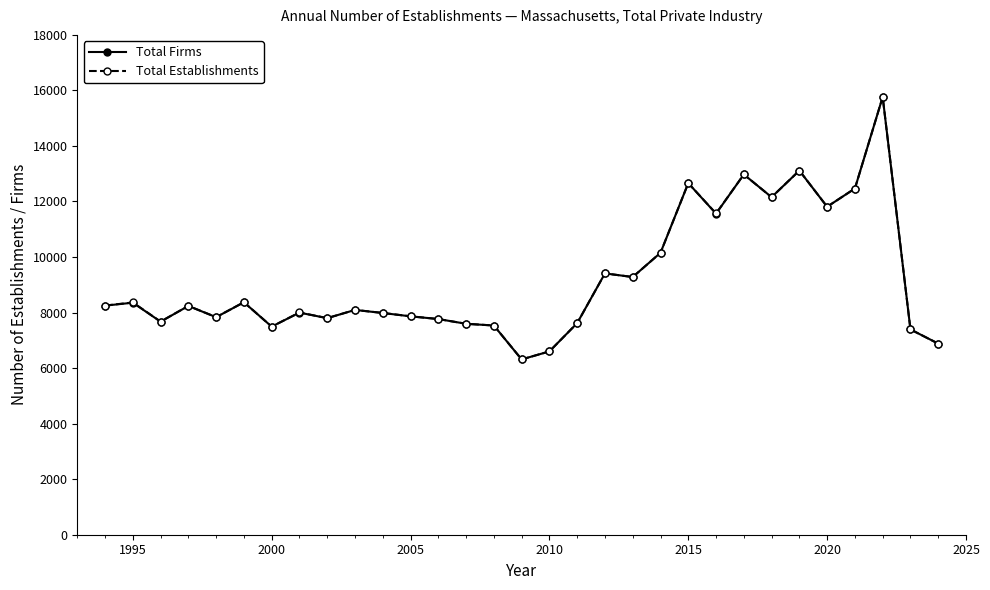

In Total Establishments, how many points are higher than both neighbors (excluding endpoints)?

10